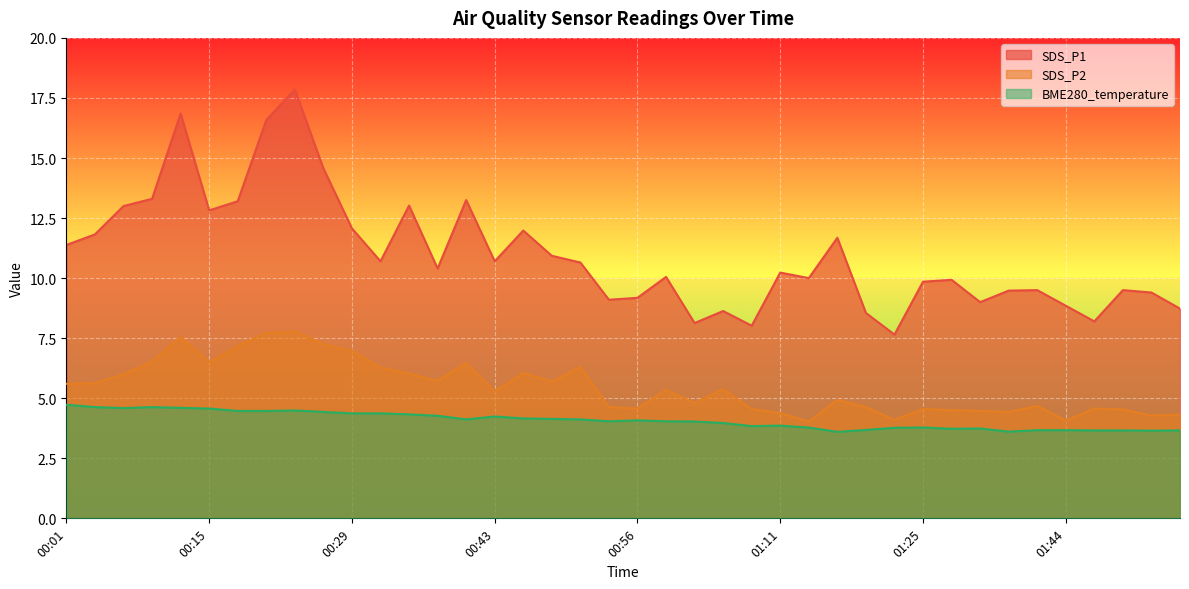

What is the total value across all series at 01:16?

20.2